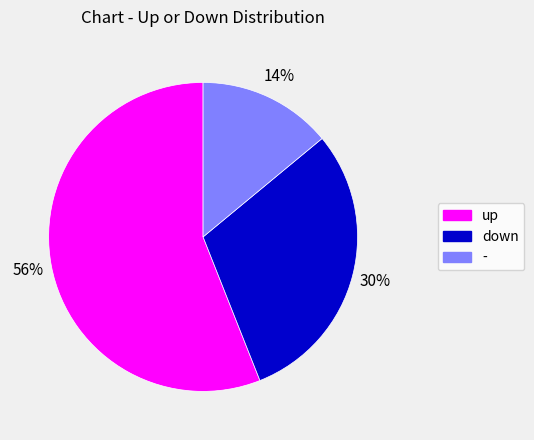

Is it true that - is 14% of the pie?

True